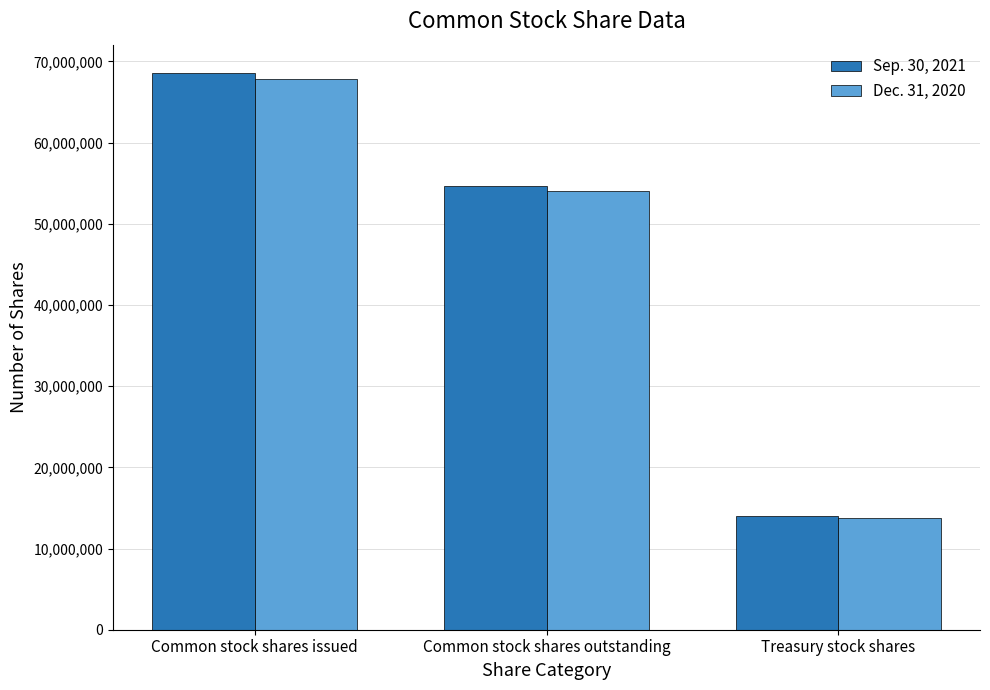

Read the Sep. 30, 2021 value at Common stock shares issued, to the nearest 50.

68636200